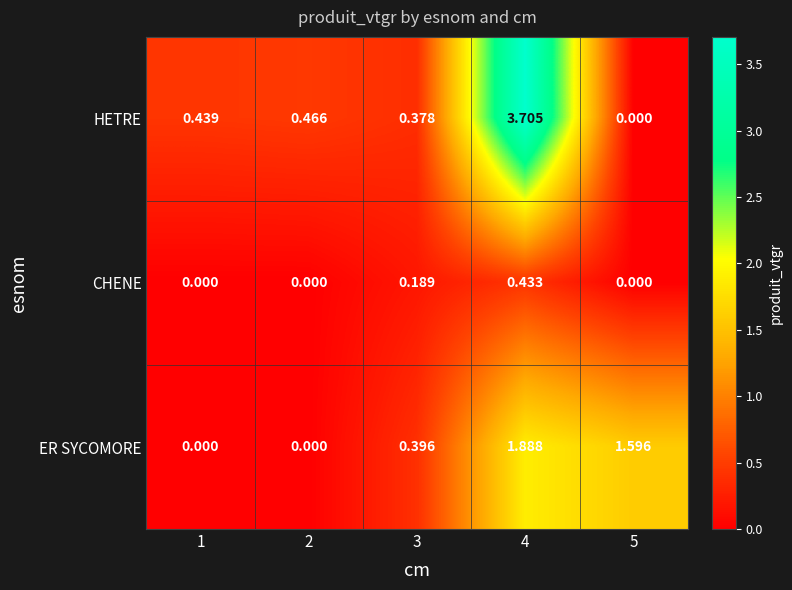

Rank the series by their maximum value, from lowest to highest.

CHENE, ER SYCOMORE, HETRE